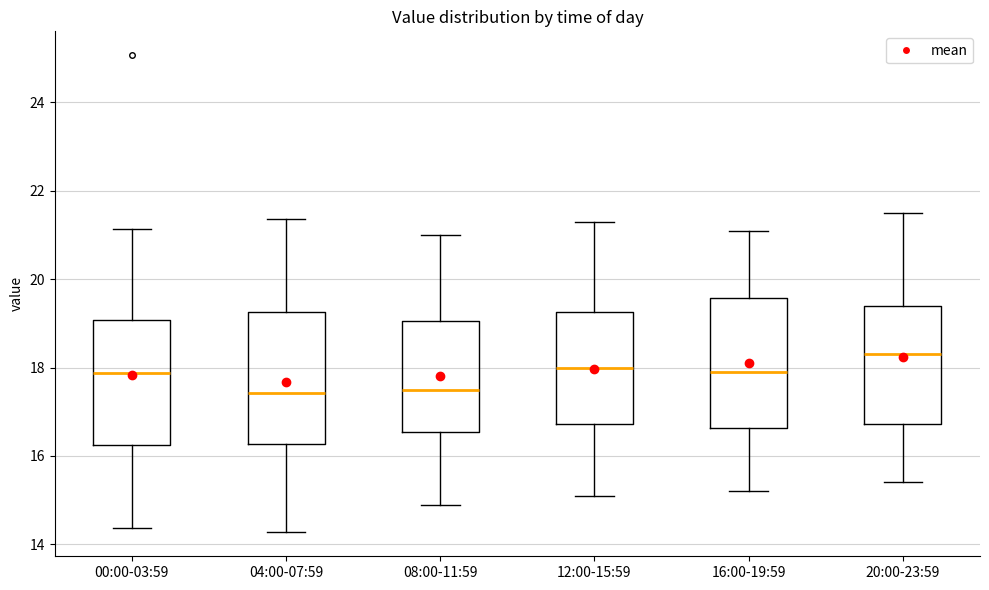

Where is the lower edge of the box for 20:00-23:59 on the y-axis? The values are not printed on the chart, so give them approximately, as read against the axis.

16.8